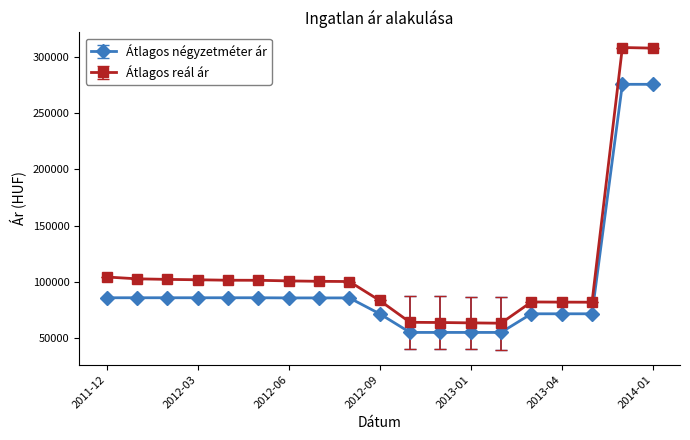

What is the difference between the second highest and minimum values in the Átlagos reál ár series?

245063